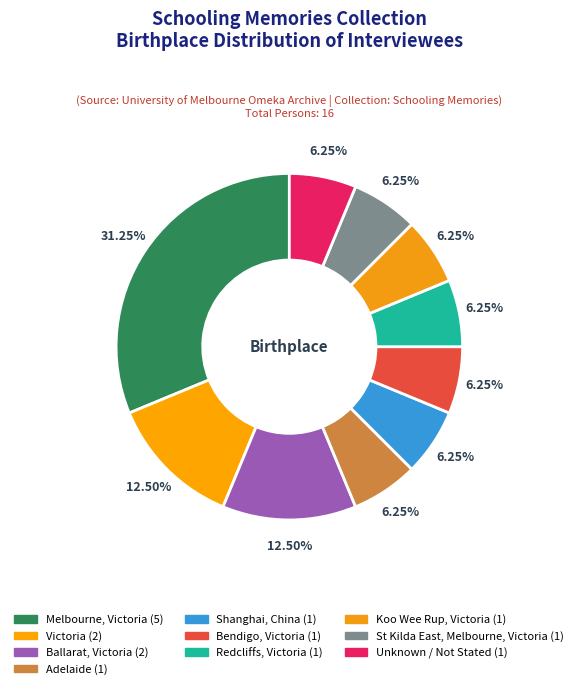

Count the number of slices in the pie.

10